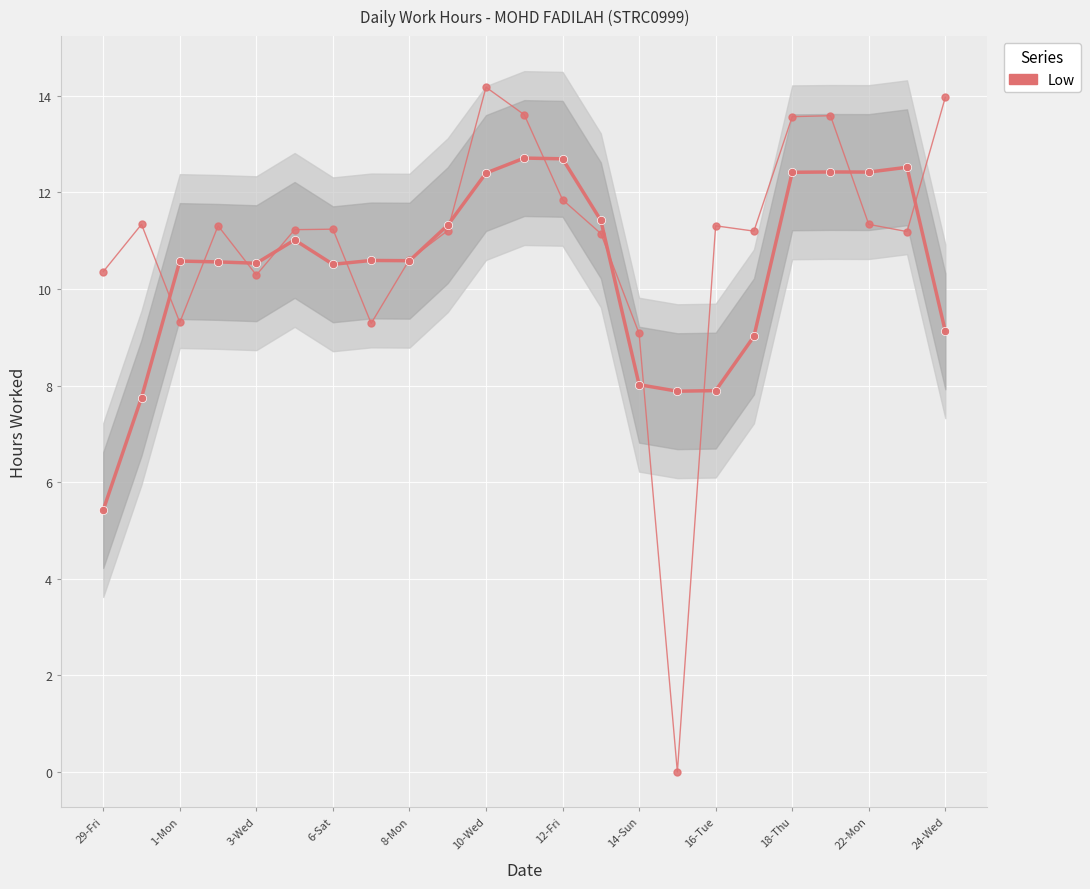

What is the difference between the values at 14-Sun and 22?

4.7